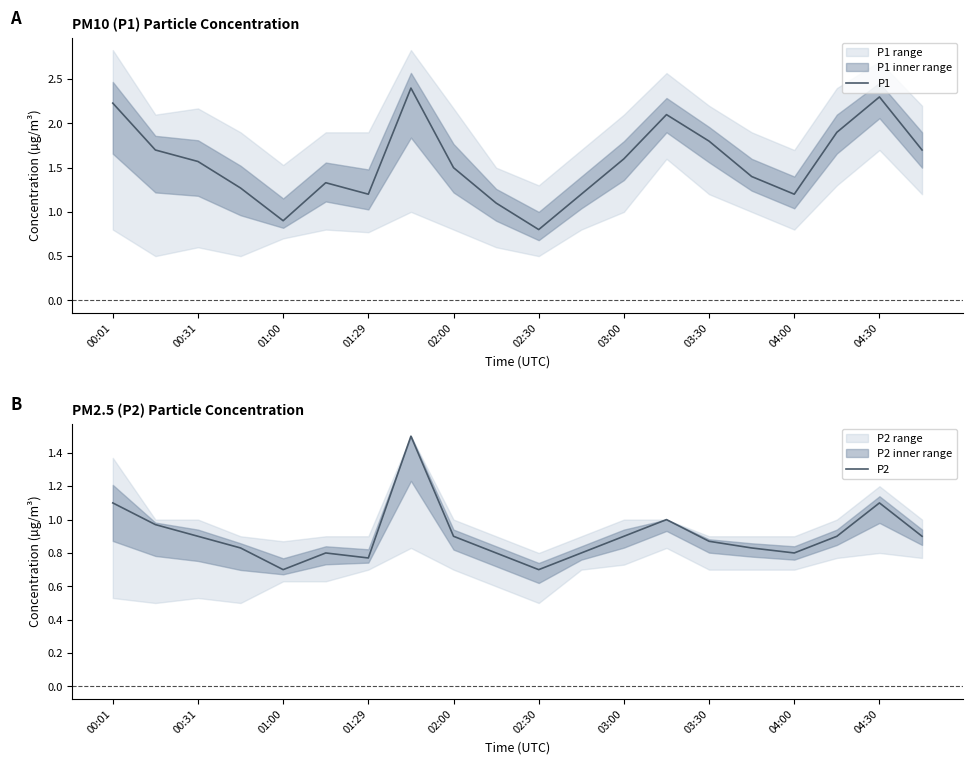

What is the average value of the P2 series?

0.9